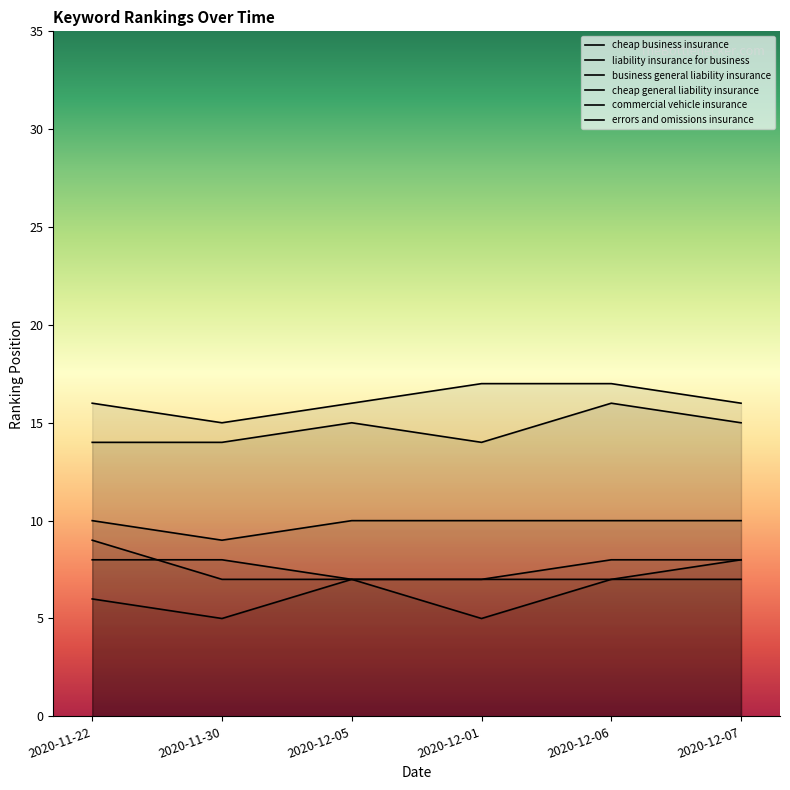

Where is the first local maximum for cheap business insurance?

2020-12-05